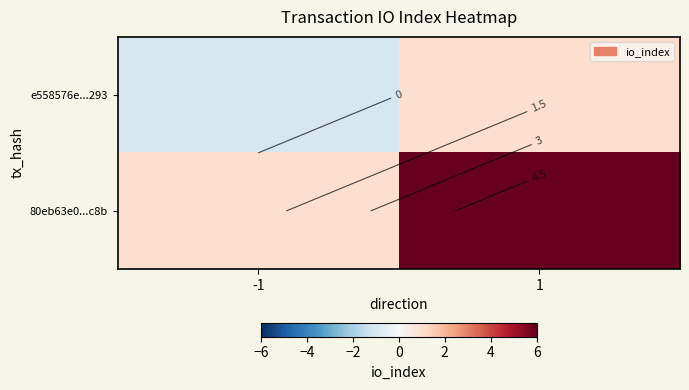

What is the difference between the highest and lowest values at 1?

5